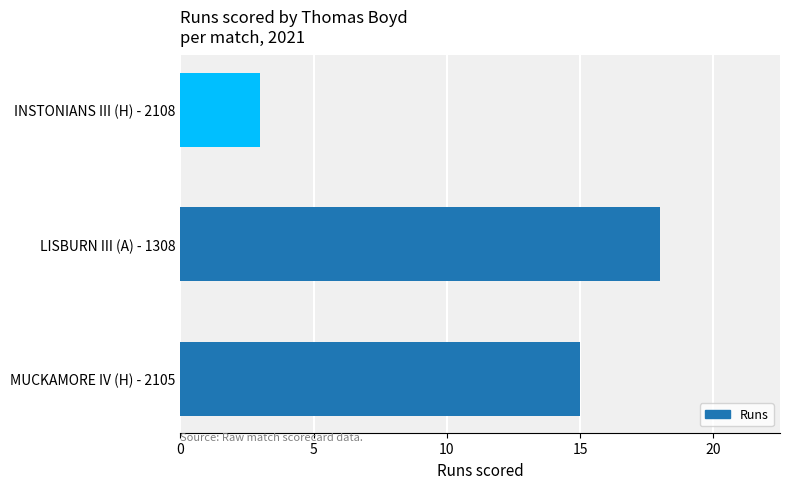

What is the difference between the maximum and minimum values?

15